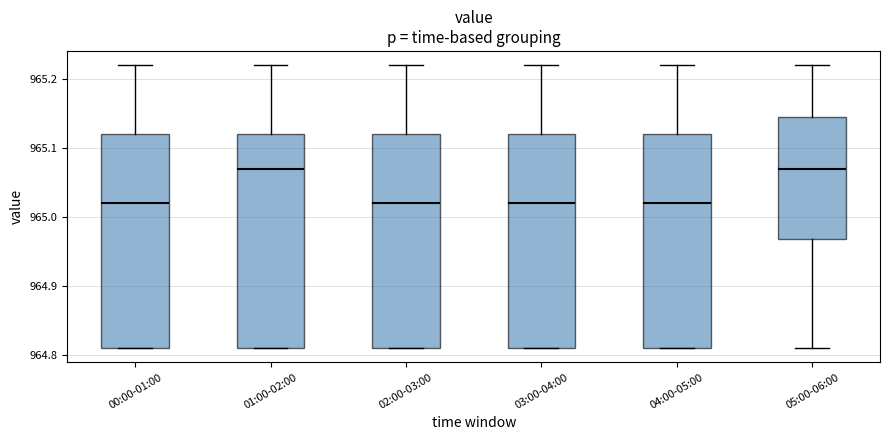

Where is the upper edge of the box for 05:00-06:00 on the y-axis? The values are not printed on the chart, so give them approximately, as read against the axis.

965.15